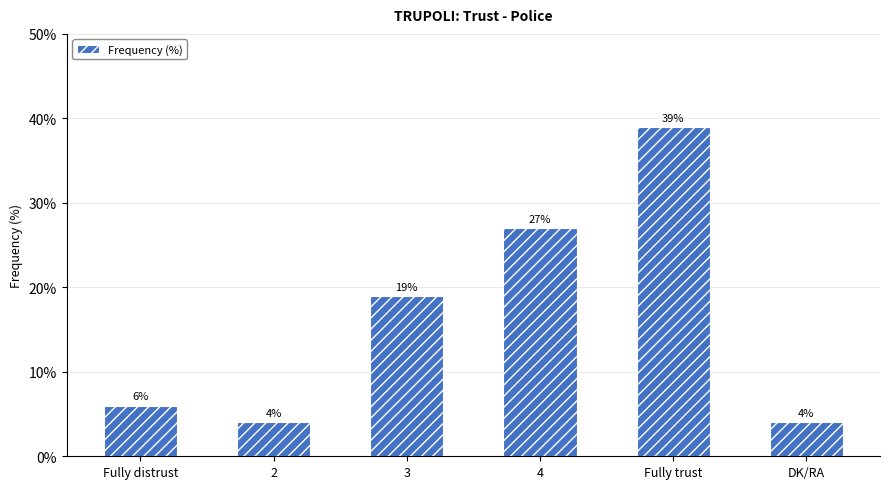

True or false: the data shows 16 at Fully trust.

False